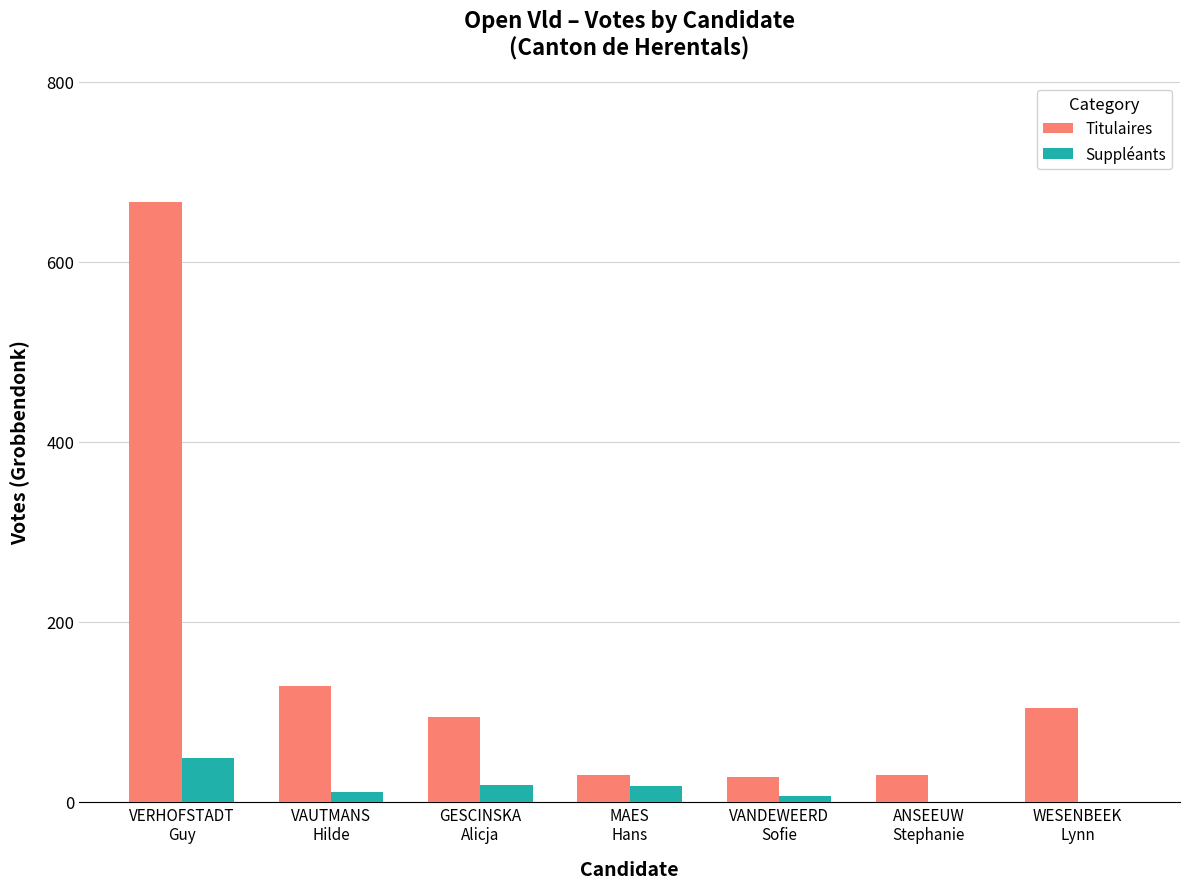

Is the value of Suppléants at ANSEEUW
Stephanie greater than the value of Titulaires at WESENBEEK
Lynn?

No